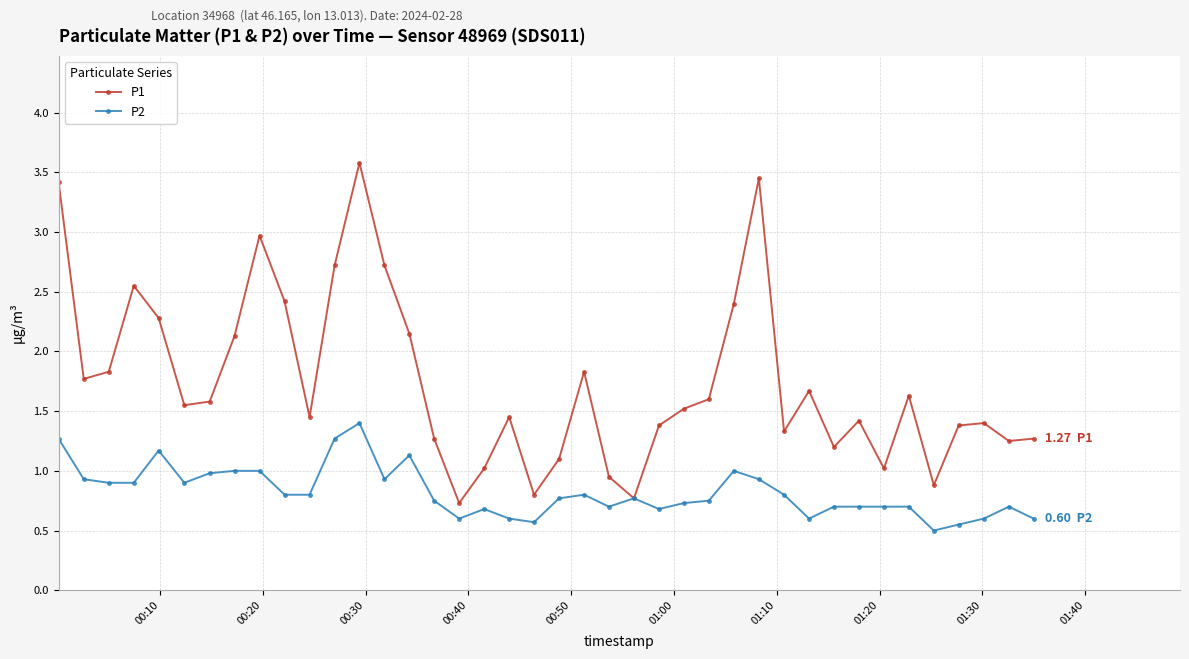

Which series has the largest range (max minus min)?

P1